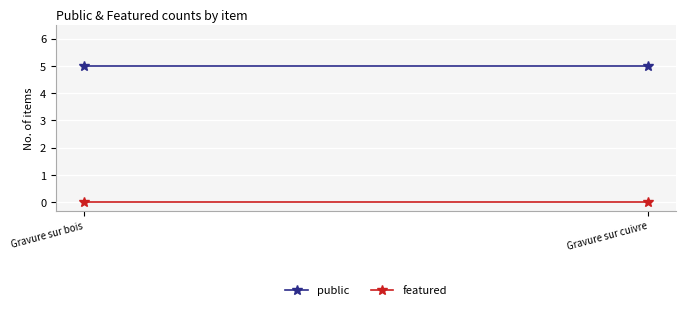

At which category does the chart reach its minimum across all series?

Gravure sur bois